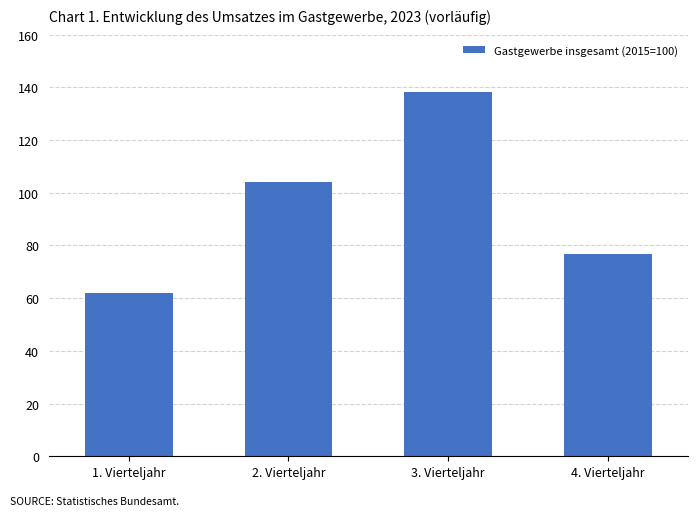

Which label corresponds to the largest value in the chart?

3. Vierteljahr